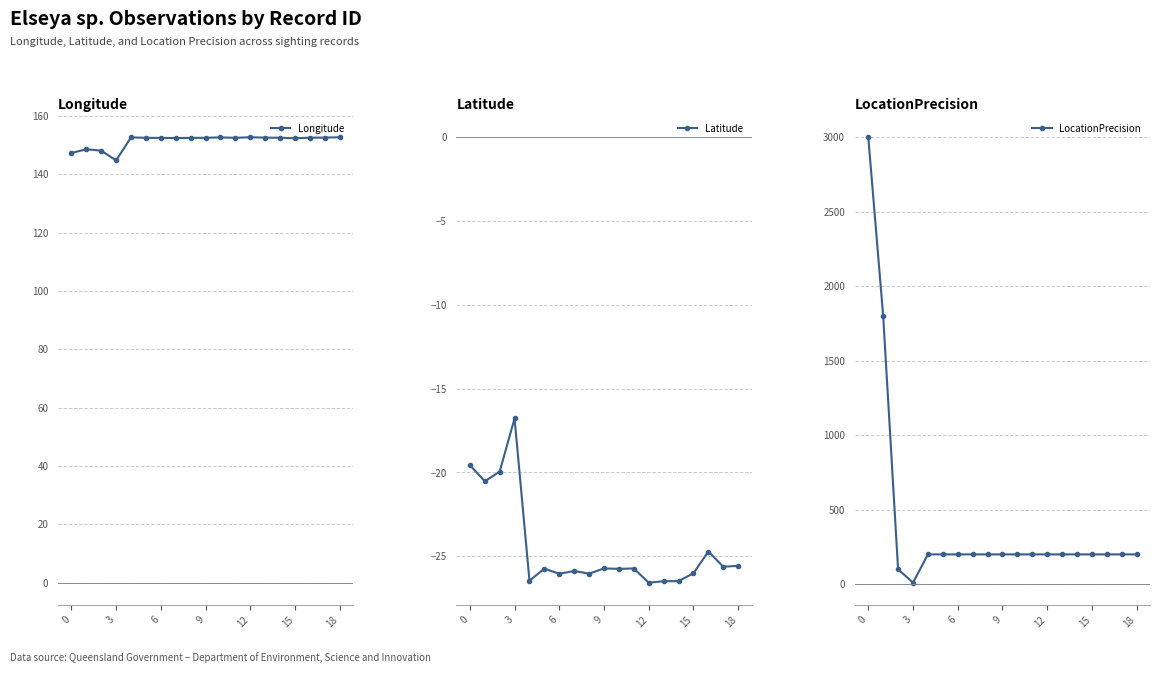

What is the minimum value for Latitude?

-26.6